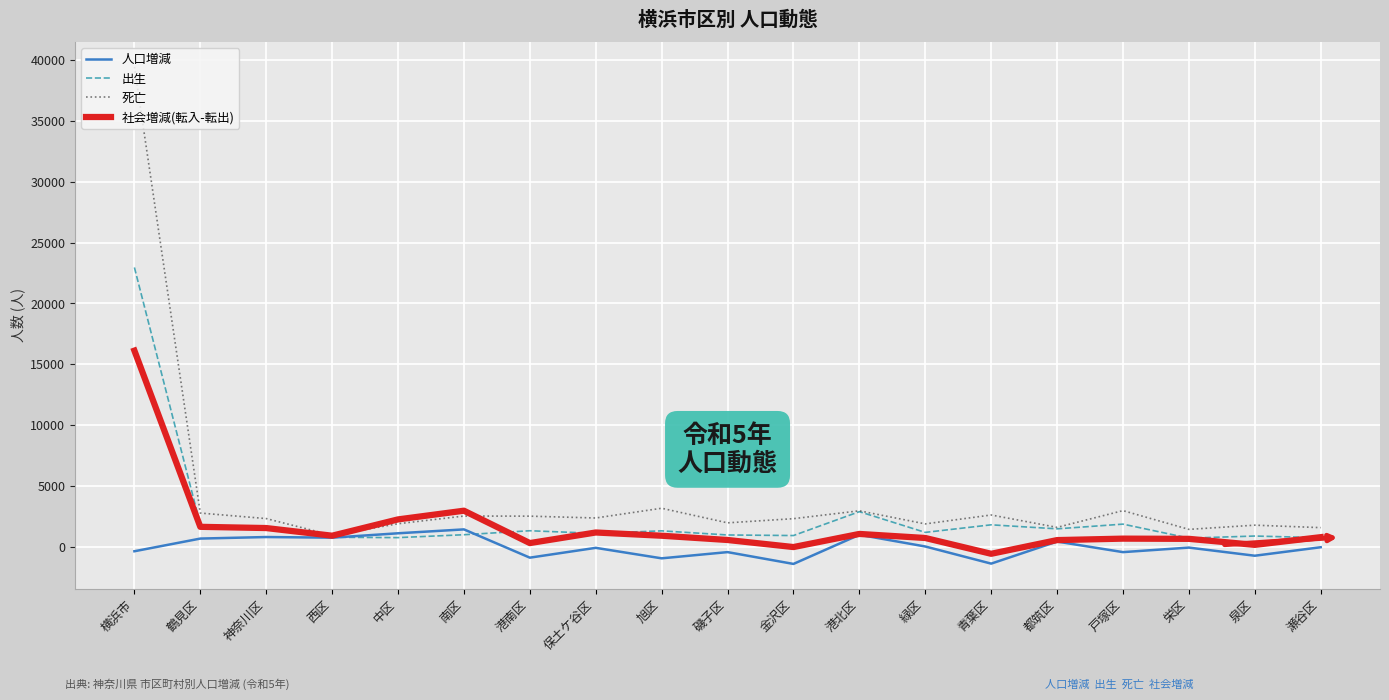

What is the sum of all 出生 values?

45908